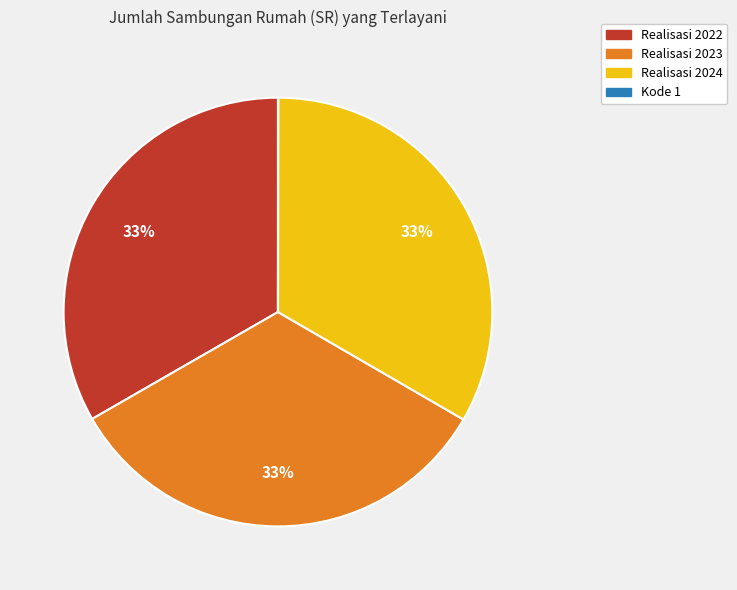

What is the ratio of the value at Realisasi 2024 to the value at Realisasi 2022?

1.0